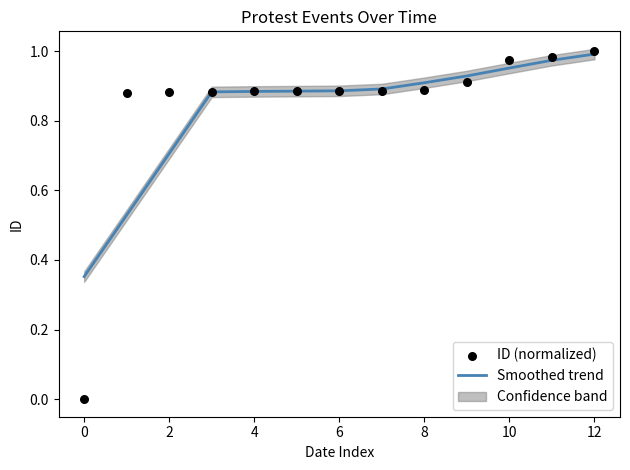

At how many categories does at least one series exceed 0?

13